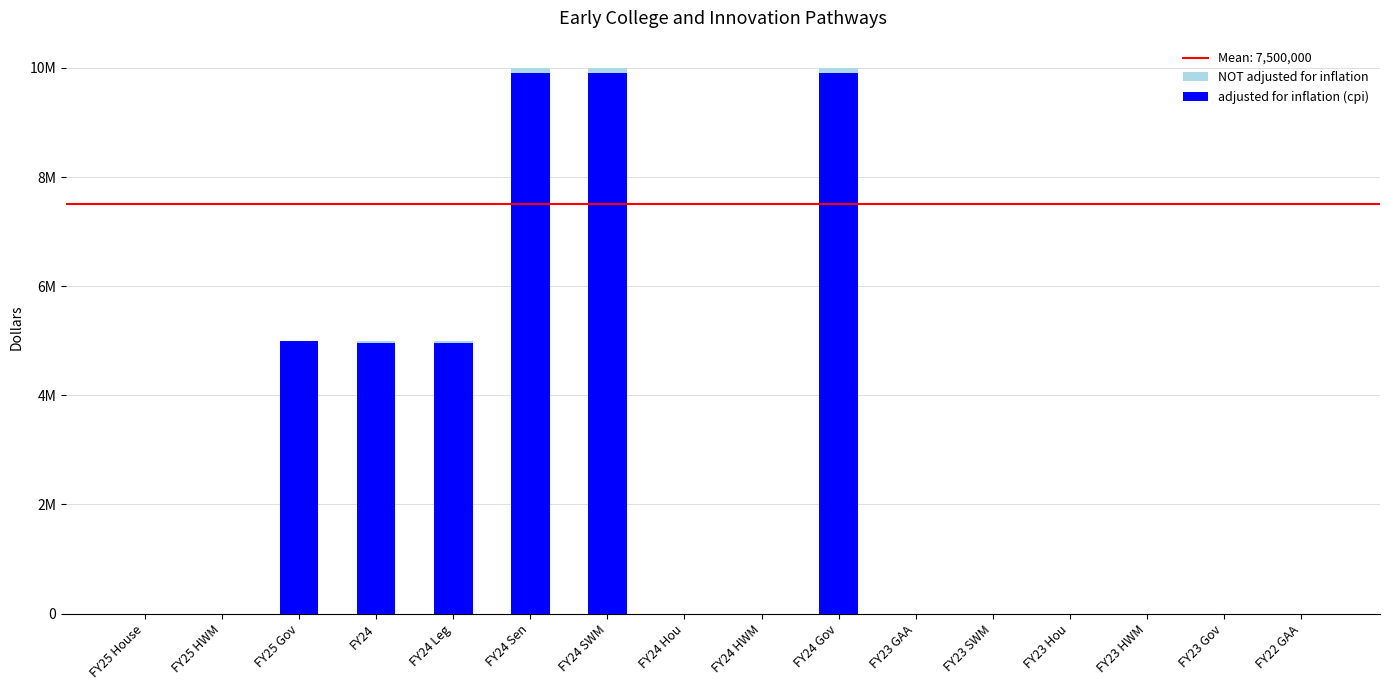

Is it true that adjusted for inflation (cpi) equals 0 at FY25 HWM?

True